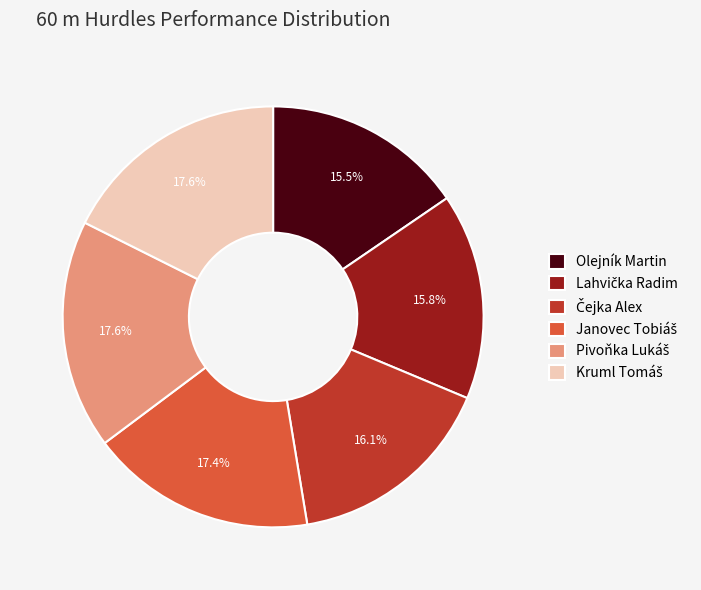

Is there a majority slice in this chart?

No